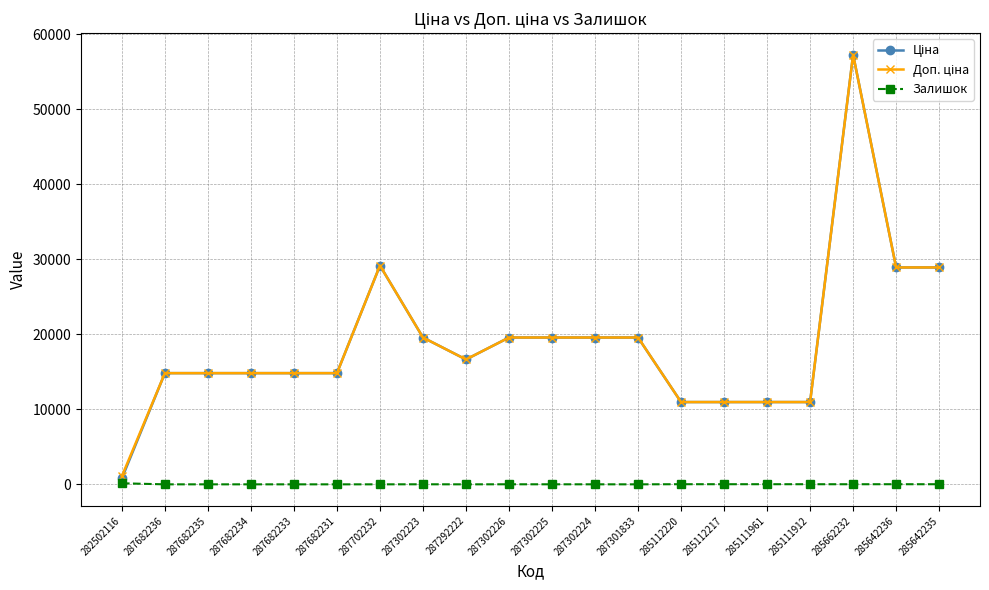

What is the greatest value displayed?

57258.0